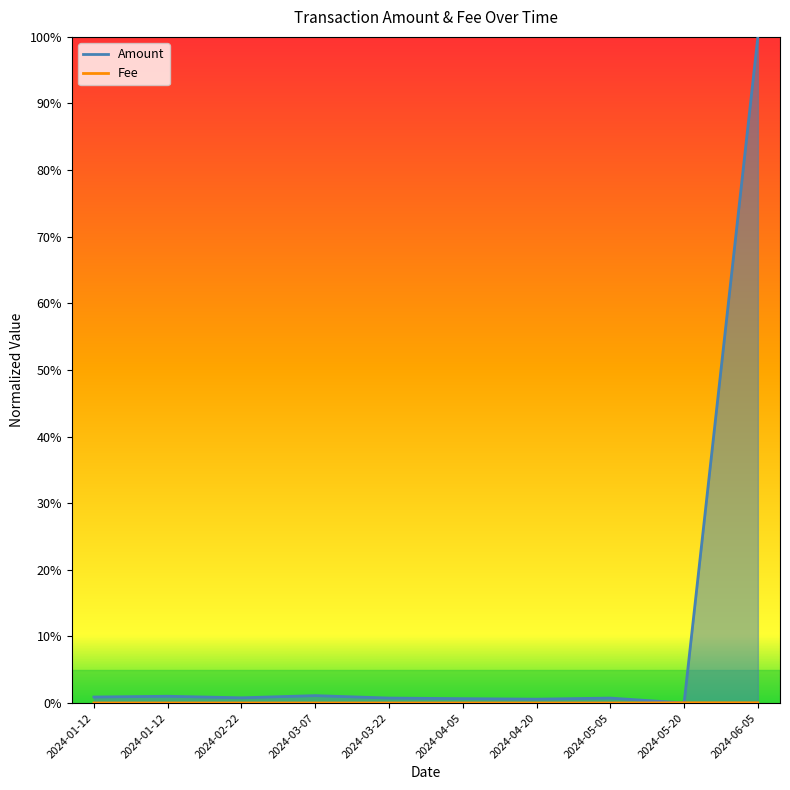

At which label is Amount closest to 0?

2024-05-20